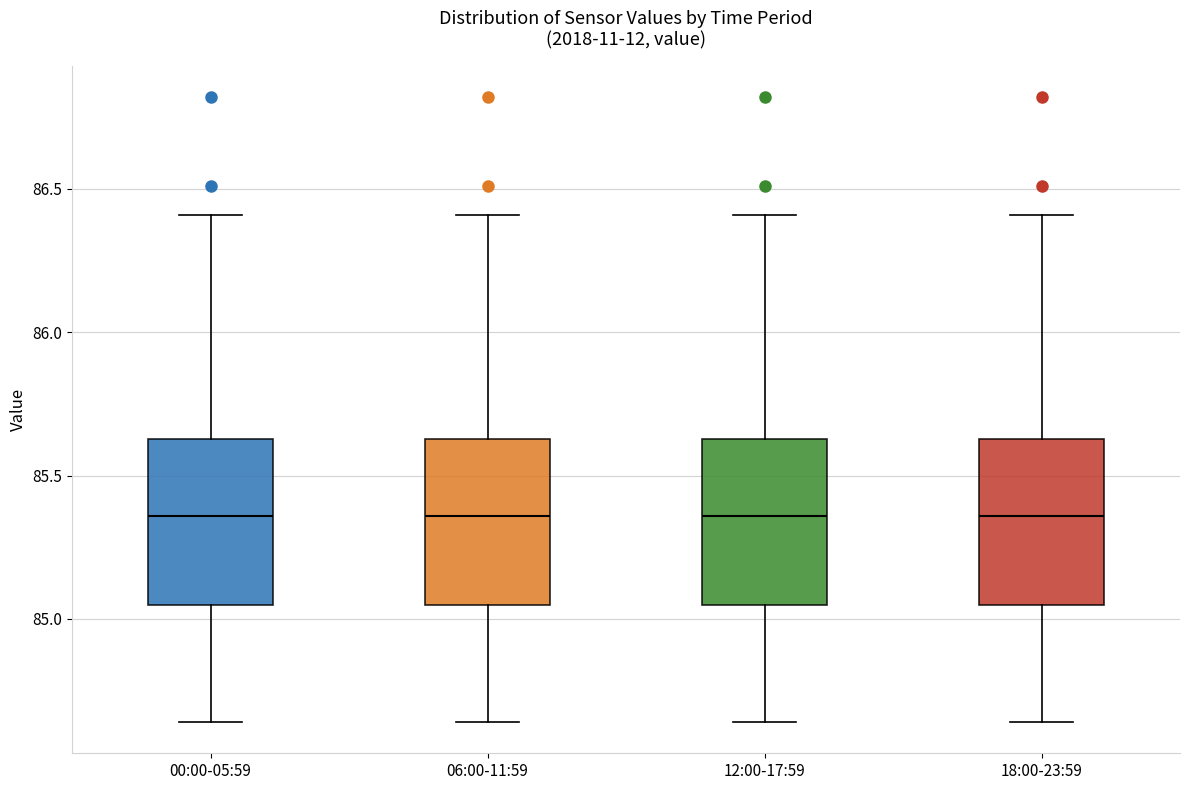

Reading left to right, transcribe this box plot: for each box, give where its median line is, the range the box spans, and where its two whiskers end, as read against the y-axis. The values are not printed on the chart, so give them approximately, as read against the axis.

00:00-05:59: median 85.35, box 85.05 to 85.65, whiskers 84.65 to 86.40
06:00-11:59: median 85.35, box 85.05 to 85.65, whiskers 84.65 to 86.40
12:00-17:59: median 85.35, box 85.05 to 85.65, whiskers 84.65 to 86.40
18:00-23:59: median 85.35, box 85.05 to 85.65, whiskers 84.65 to 86.40